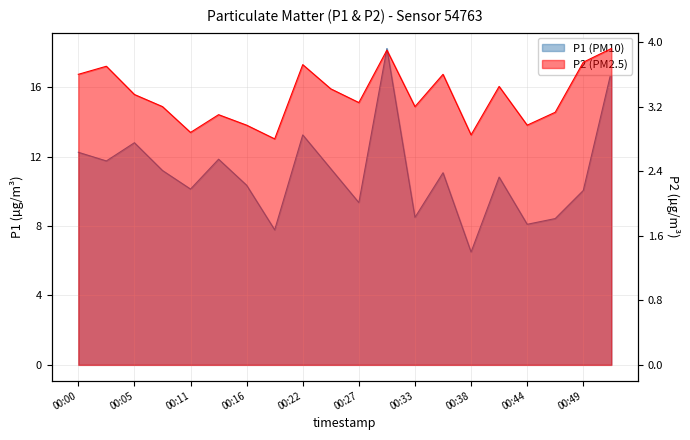

How many interior local peaks does the P2 series have?

6